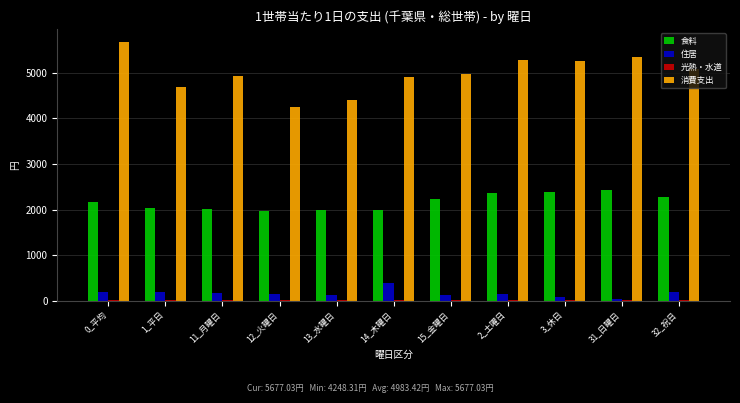

Which series changed the most between 13_水曜日 and 3_休日?

消費支出